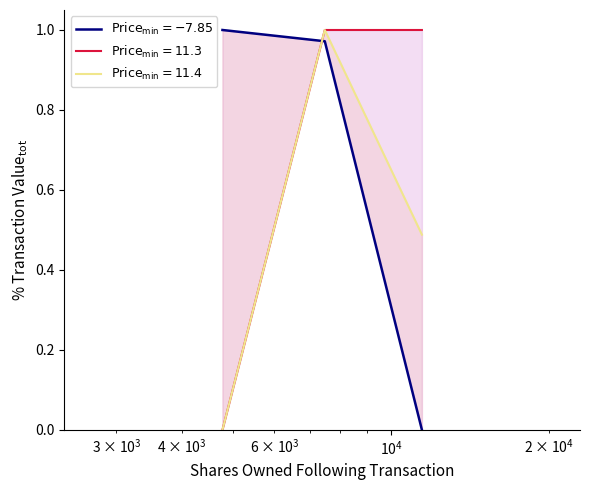

What is the sum of all values?

2.0